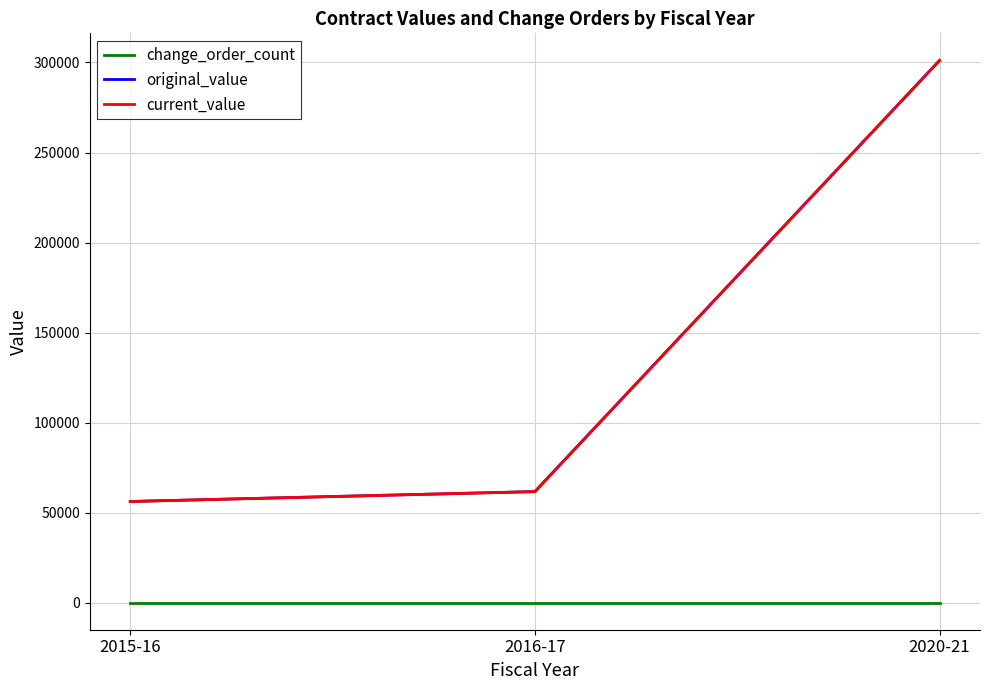

At which category does the chart reach its peak across all series?

2020-21